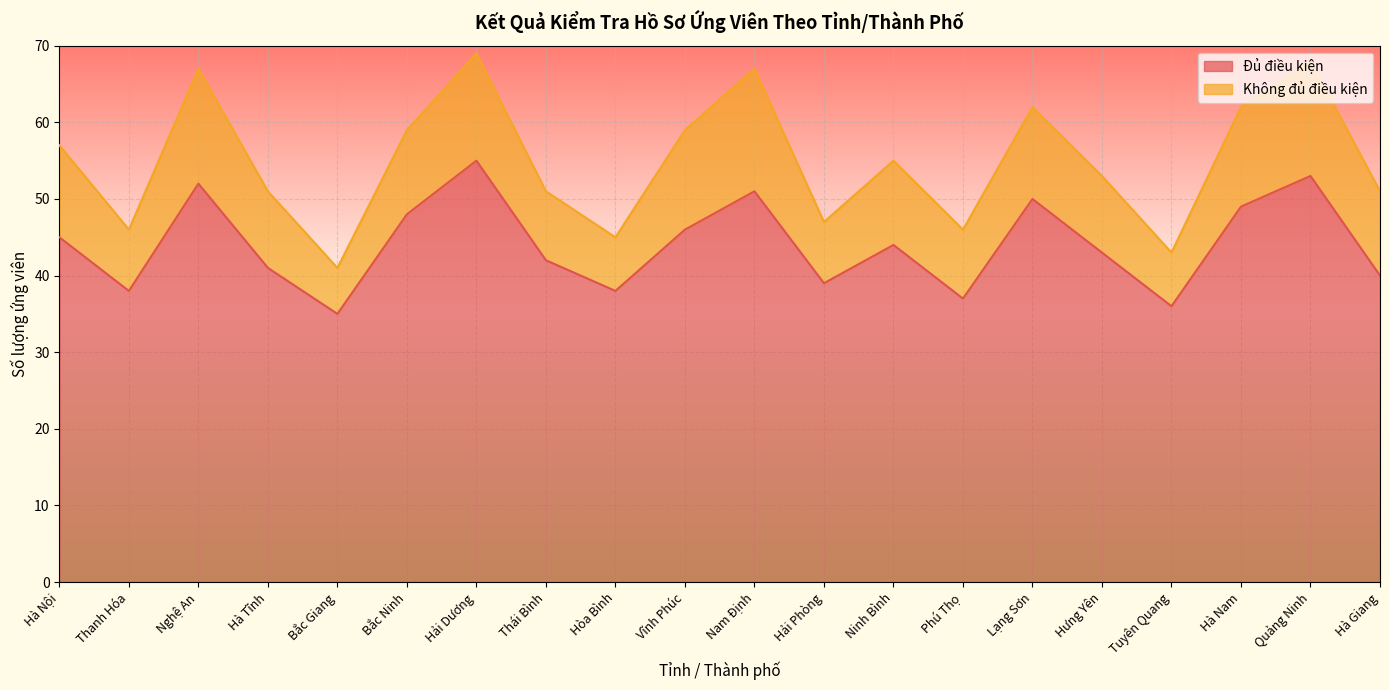

What is the label of the 10th point from the left?

Vĩnh Phúc